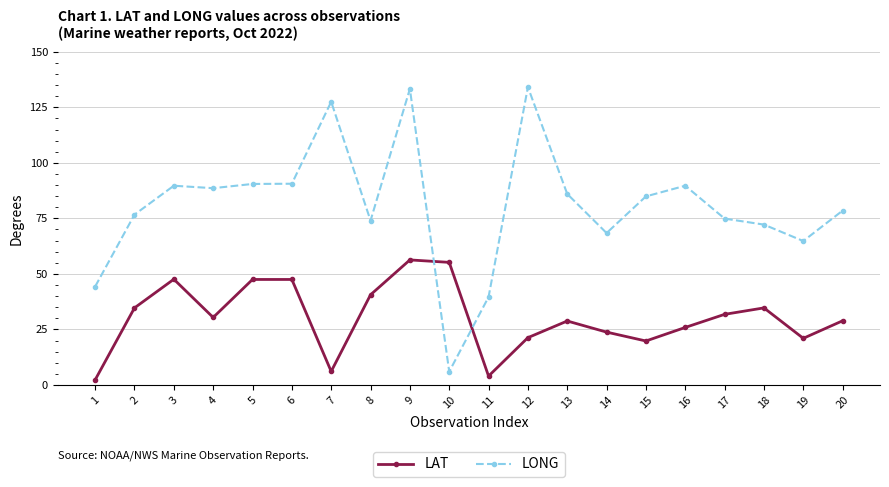

Rank the series at 19 from highest to lowest value.

LONG, LAT